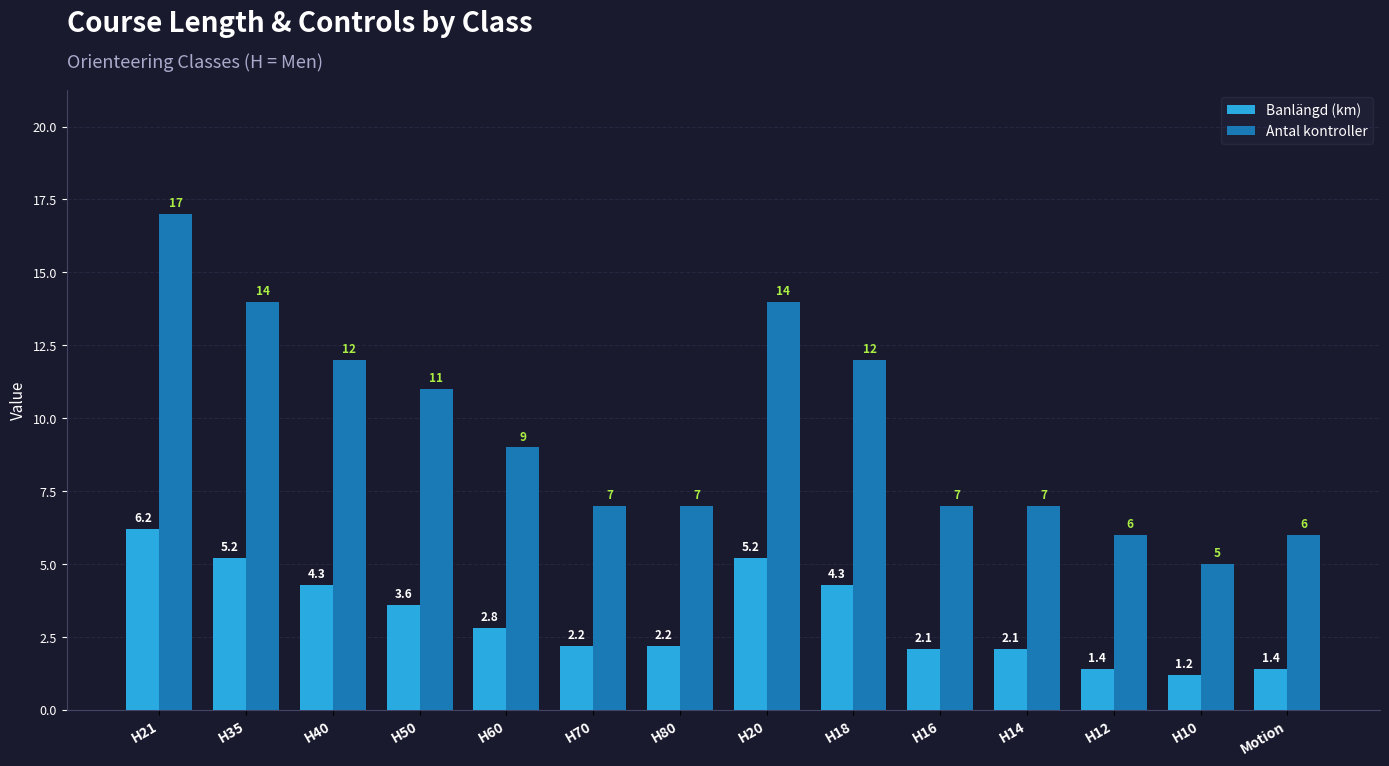

Is it true that Banlängd (km) equals 1.4 at H12?

True